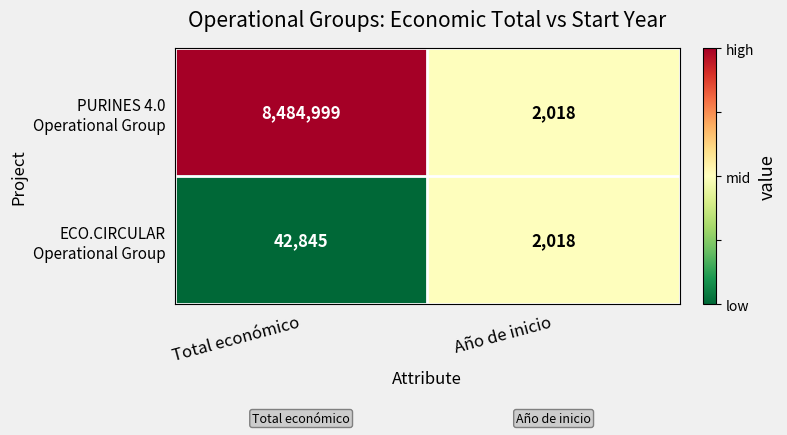

What is the spread (max minus min) of values at Total económico?

8442154